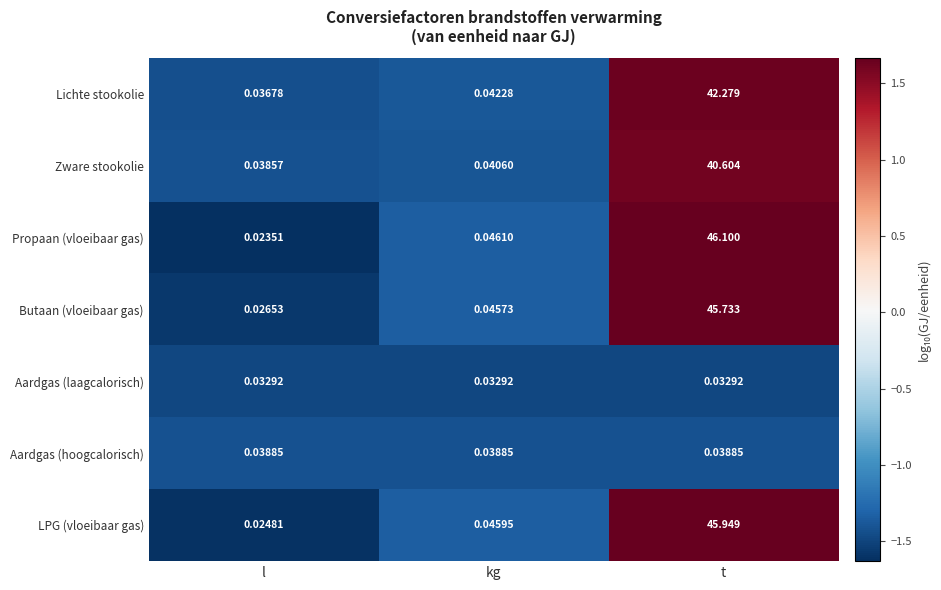

How many categories are shown in the chart?

3